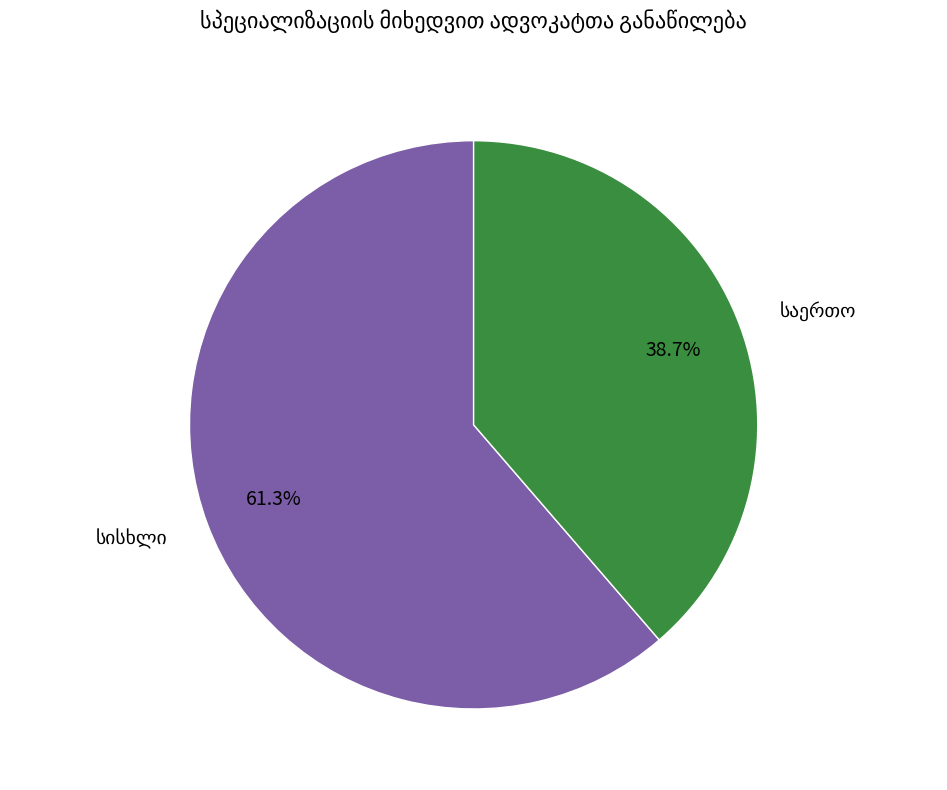

Is there any slice that represents more than half of the pie?

Yes